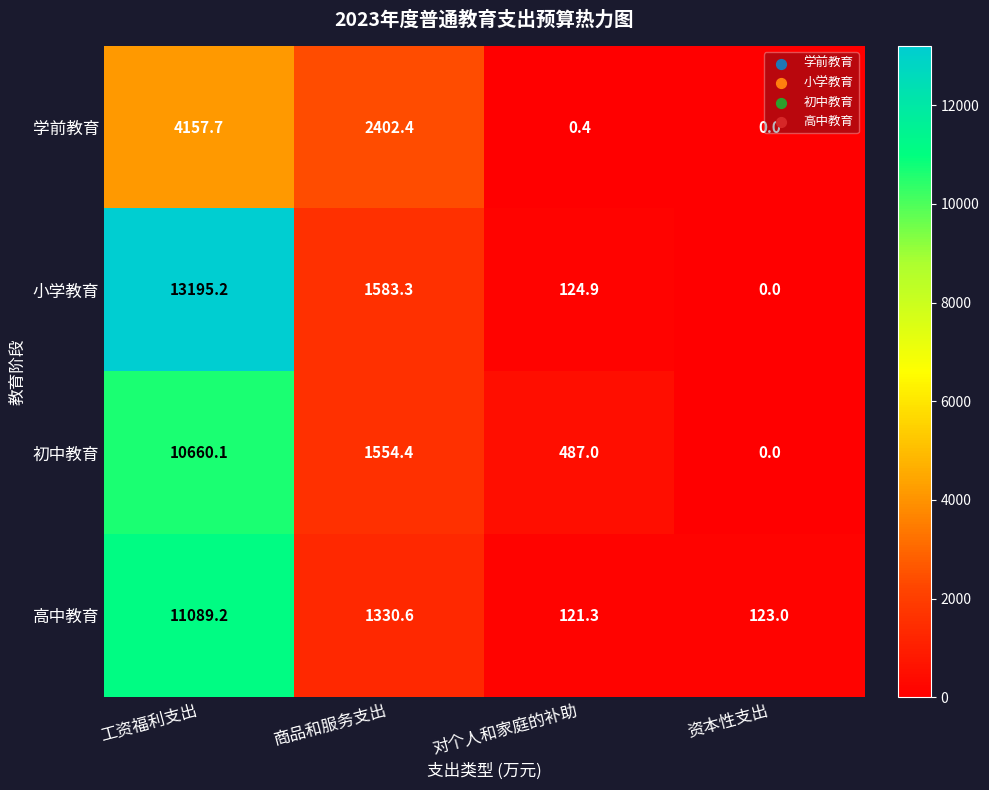

Which category has the lowest value in the 学前教育 series?

资本性支出